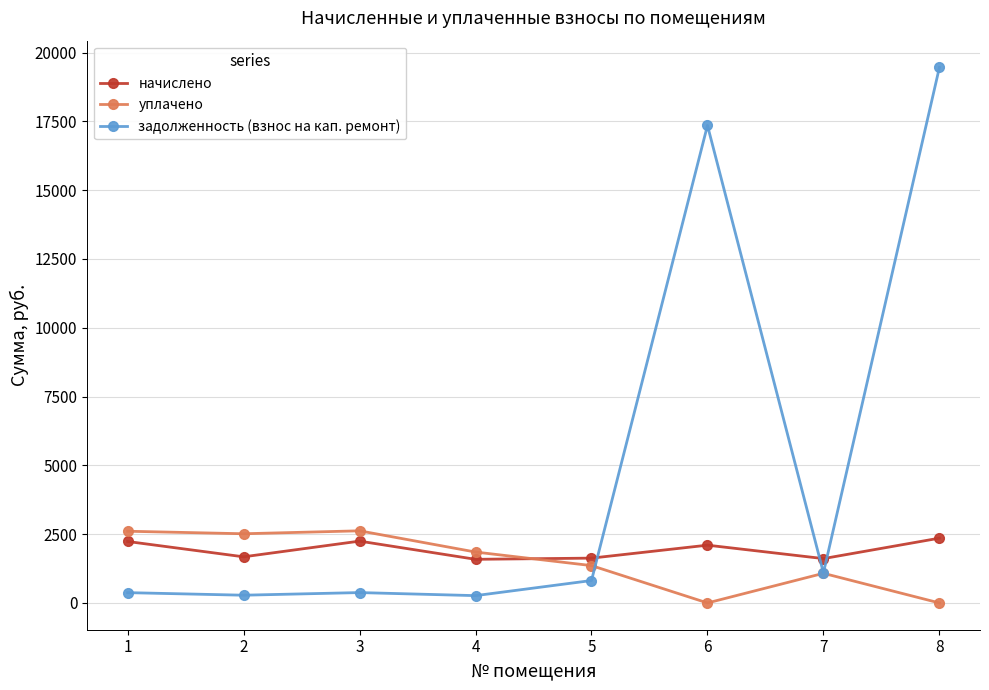

Which series changed the most between 2 and 4?

уплачено